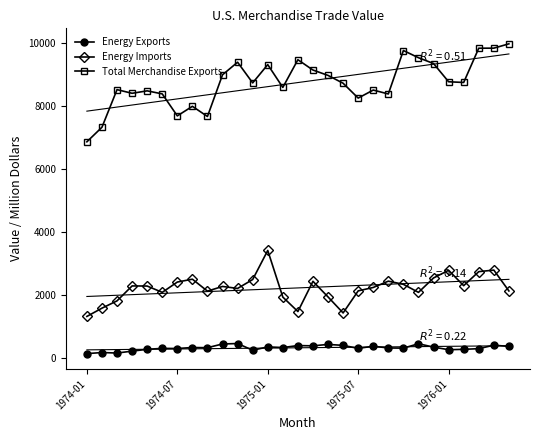

Which series has the largest range (max minus min)?

Total Merchandise Exports